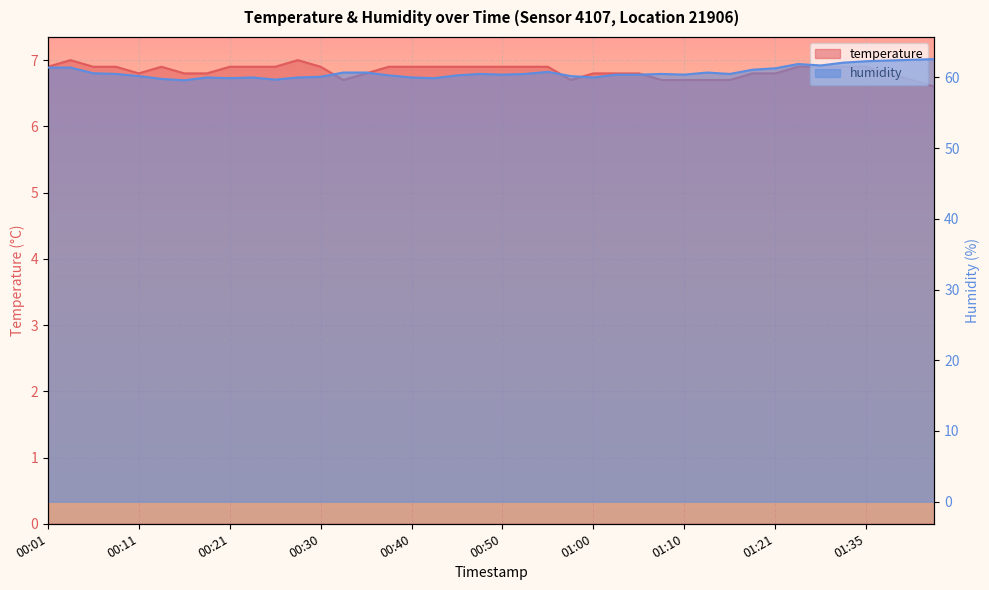

Which series has the largest total across all categories?

humidity